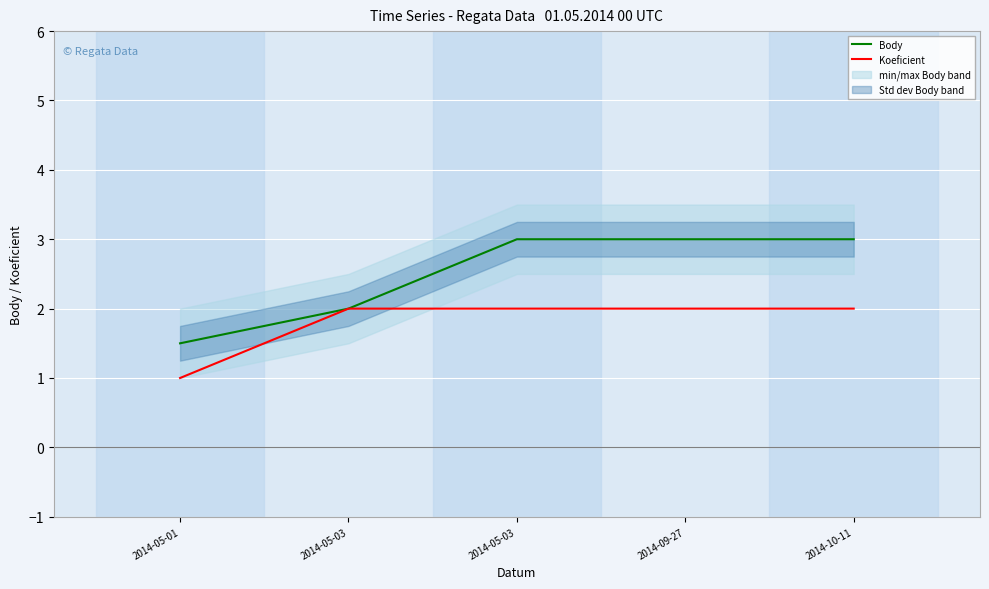

True or false: Koeficient and Body cross at least once.

False